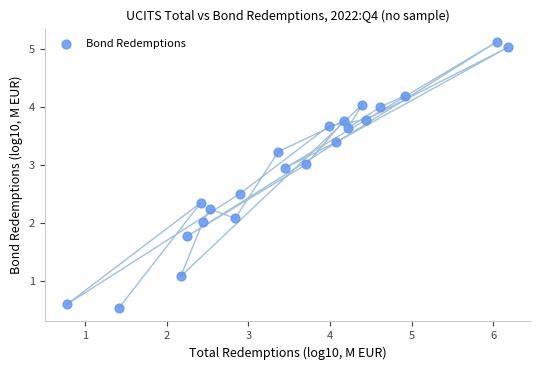

What is the range of Y values (max minus min)?

4.6